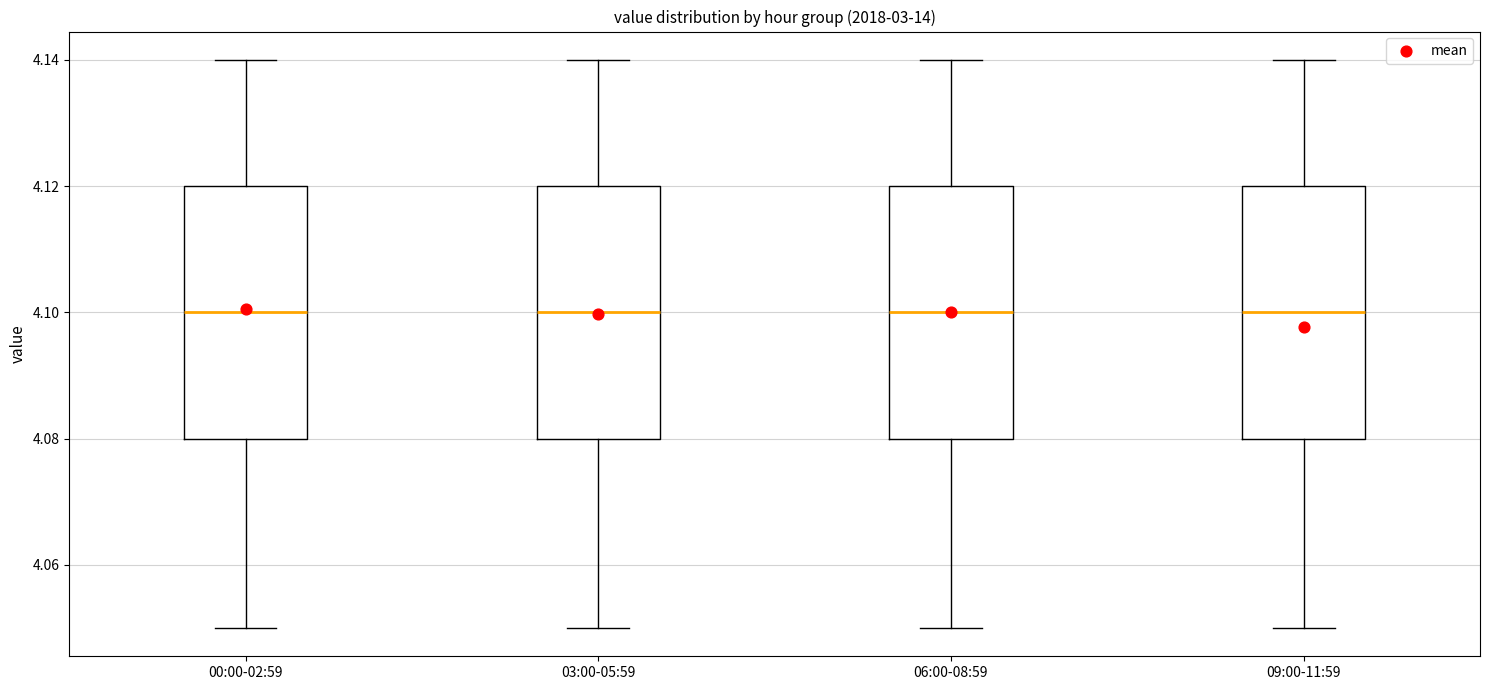

Where does the median line of the box for 06:00-08:59 sit on the y-axis? The values are not printed on the chart, so give them approximately, as read against the axis.

4.10